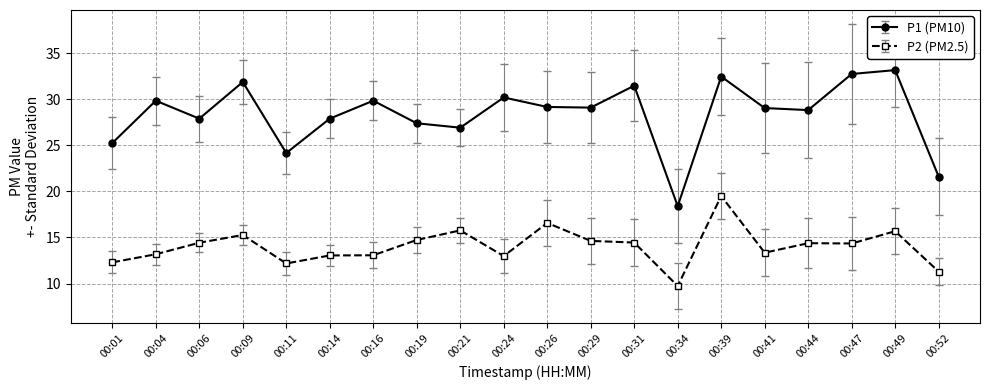

Count the number of data series in this chart.

2